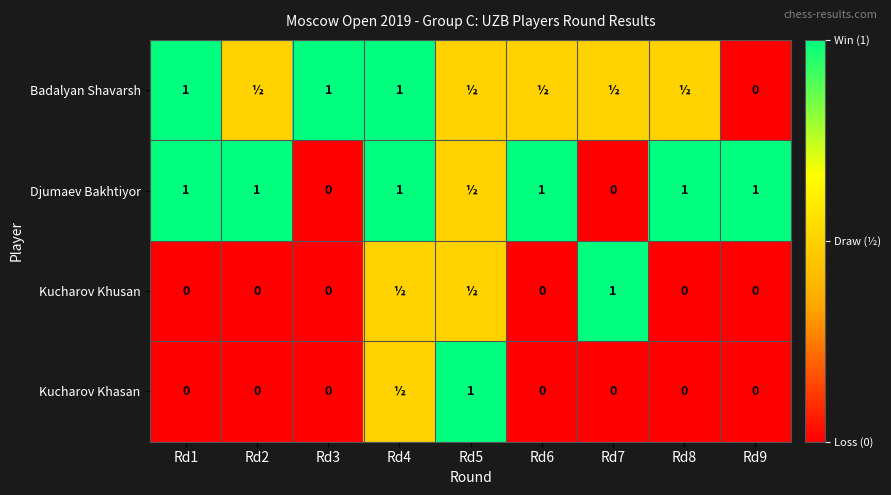

What is the total value across all series at Rd1?

2.0